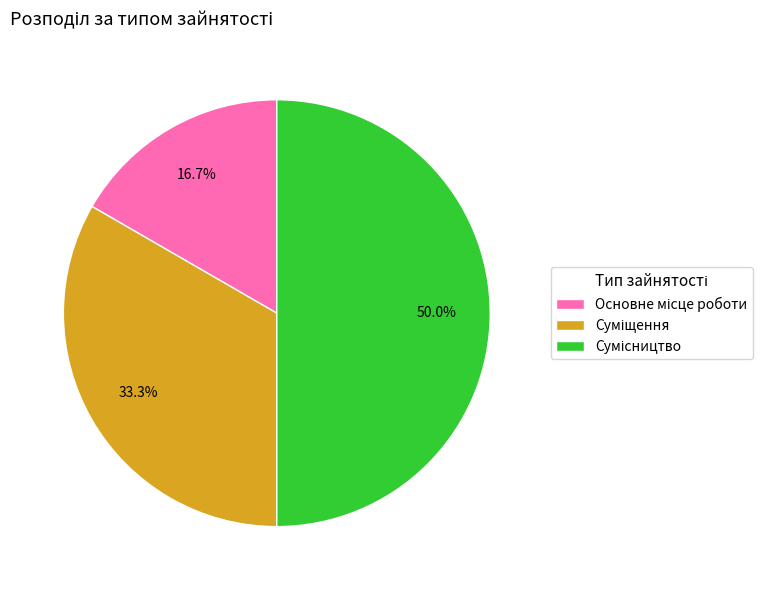

To the nearest percent, what is the average slice percentage?

33%